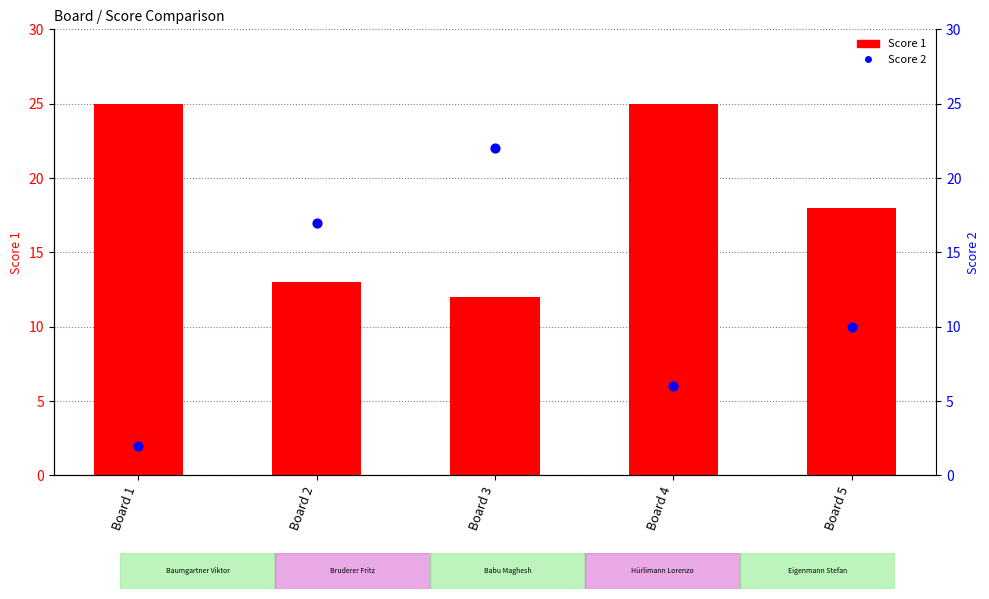

At which category is the sum across all series the highest?

Board 3